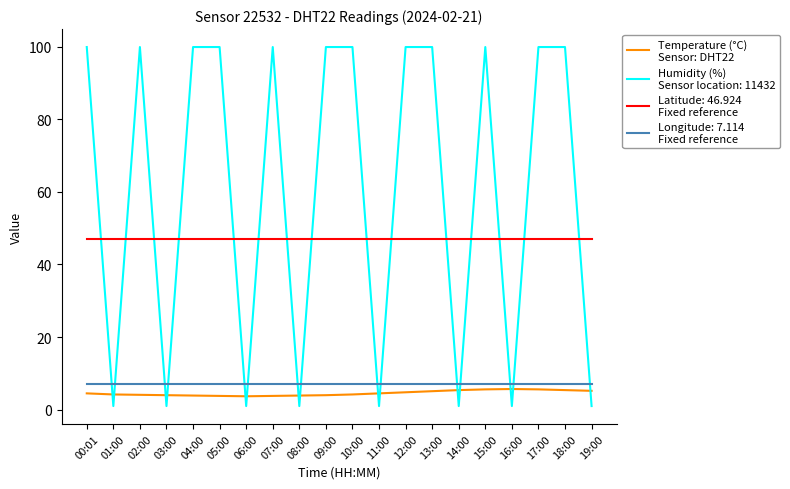

What is the maximum value shown in the chart?

99.9